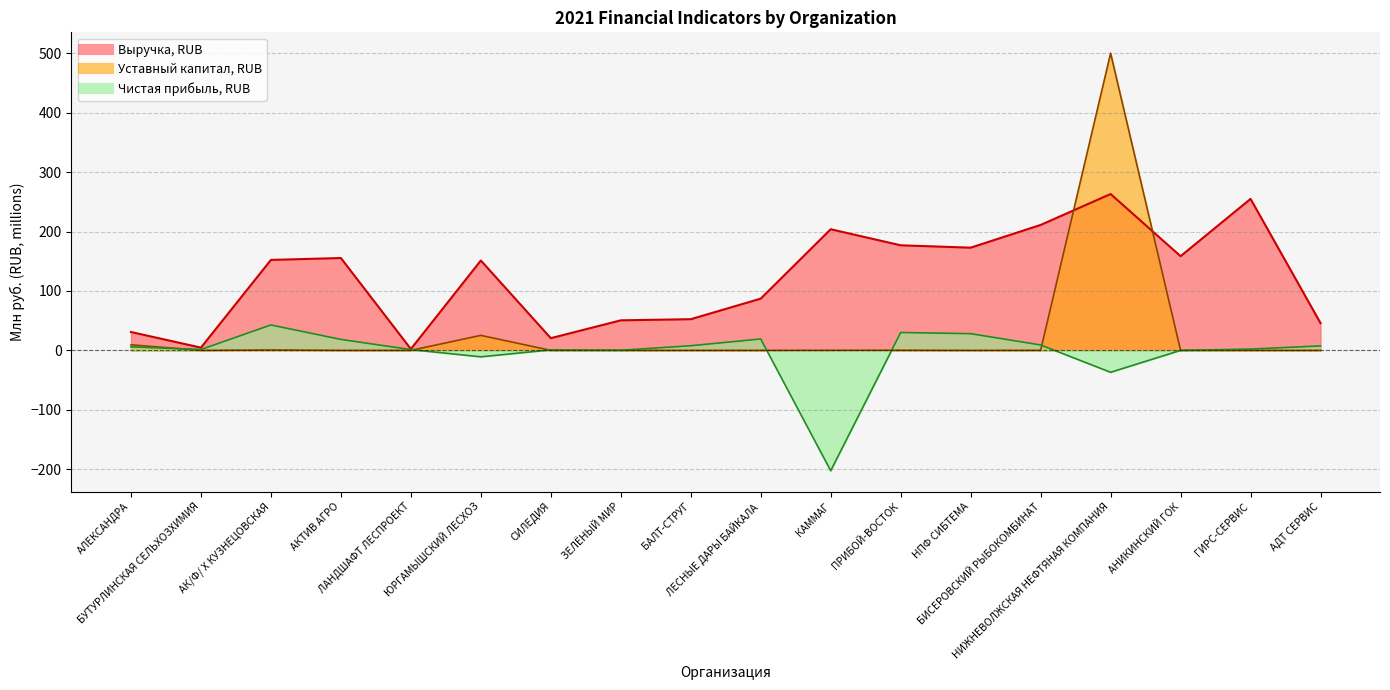

At which category does the chart reach its peak across all series?

НИЖНЕВОЛЖСКАЯ НЕФТЯНАЯ КОМПАНИЯ